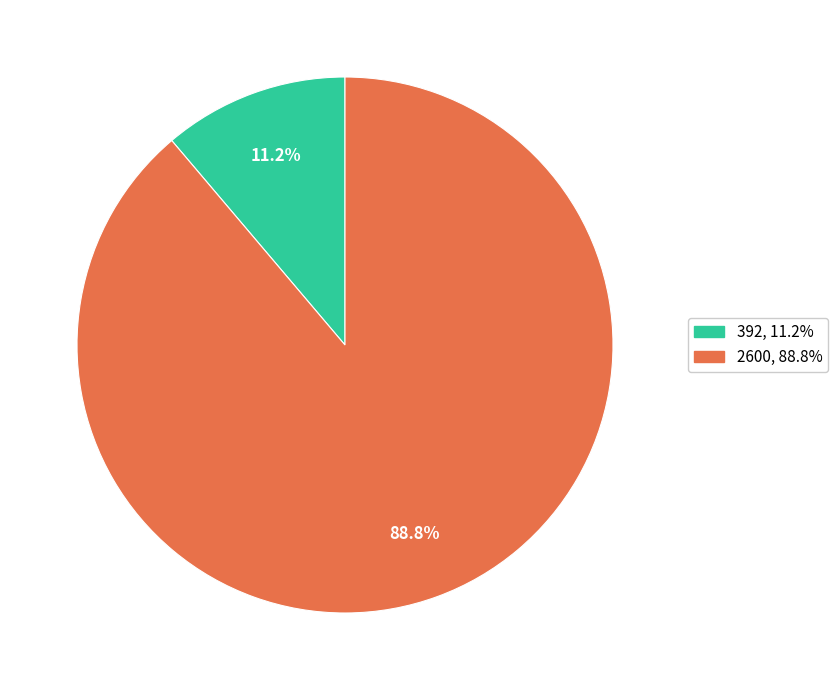

What is the largest slice in the pie chart?

2600